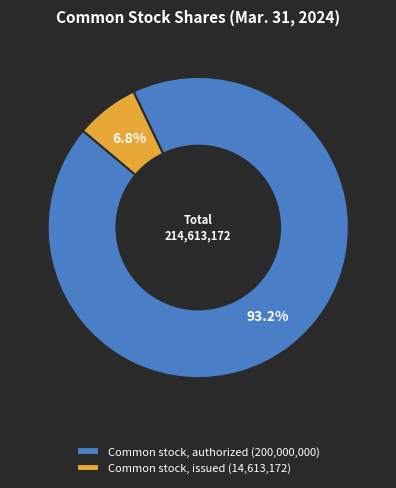

Between Common stock, issued (14,613,172) and Common stock, authorized (200,000,000), which is larger?

Common stock, authorized (200,000,000)